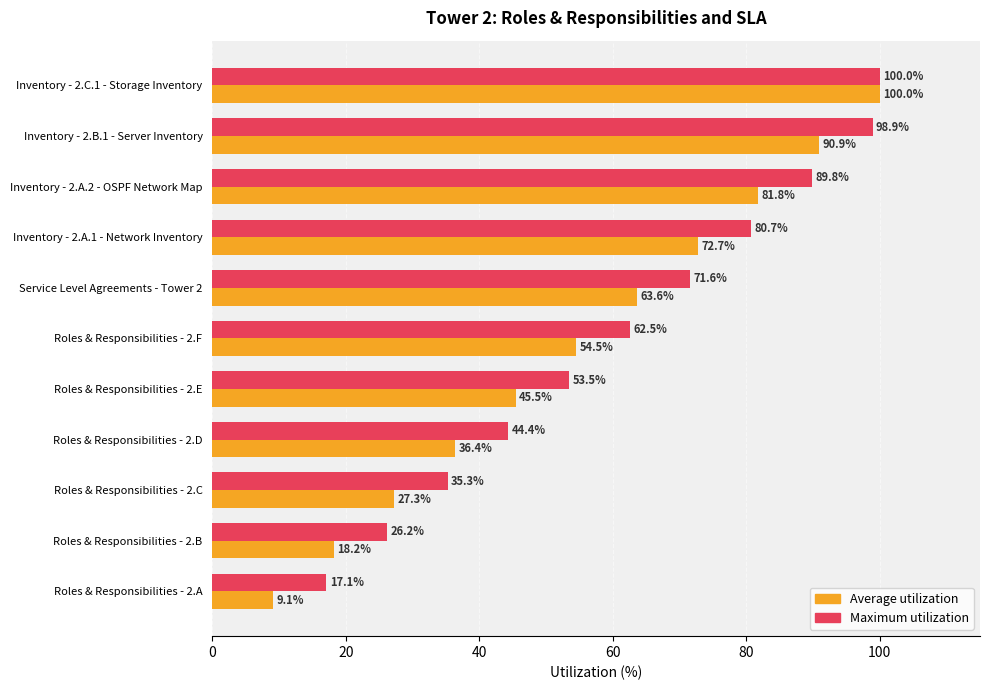

Where is Average utilization nearest to the value 54?

Roles & Responsibilities - 2.F